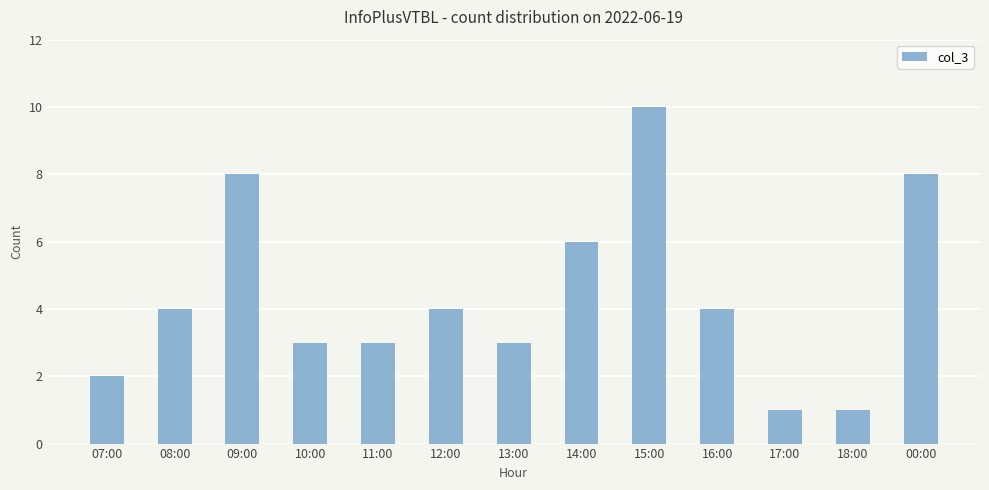

Count the values in the range 3 to 6.

7